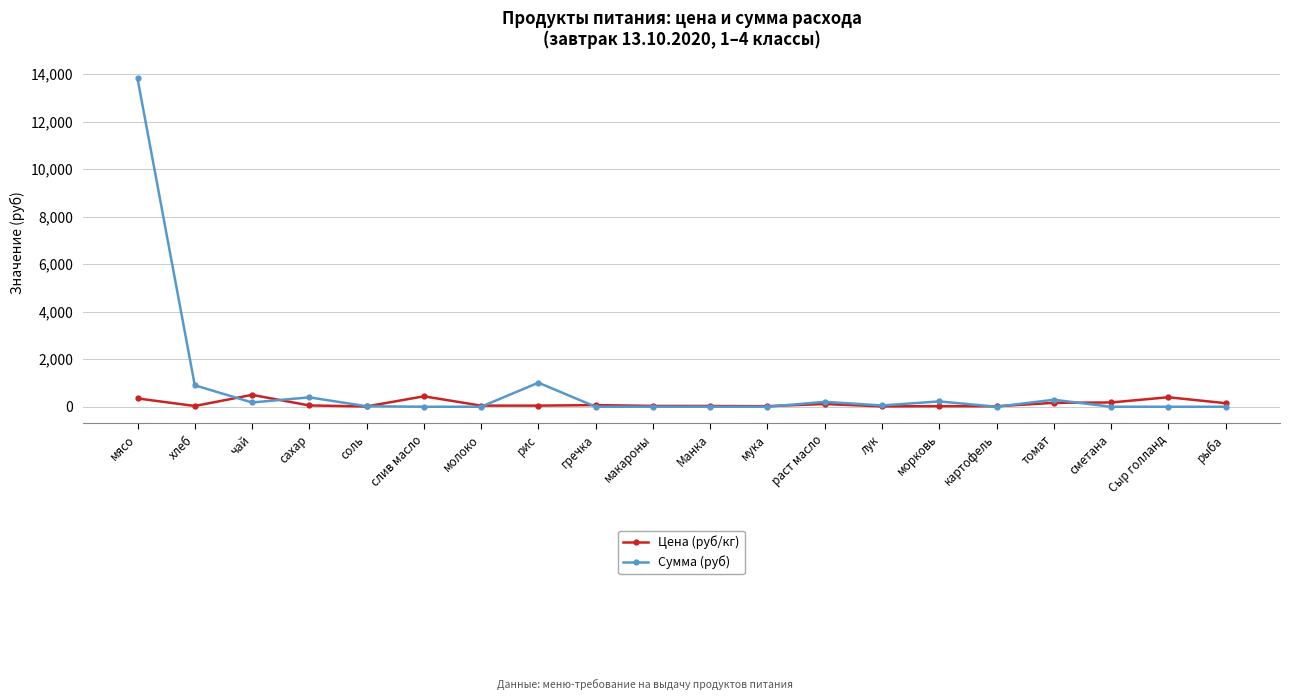

Is it true that Цена (руб/кг) equals 438.9 at слив масло?

True